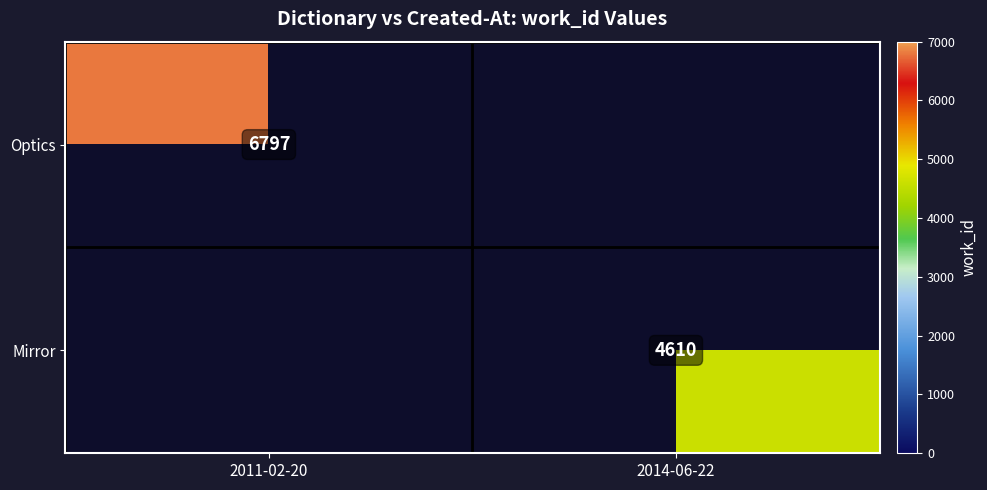

The Optics series shows 10315 at 2011-02-20. True or false?

False